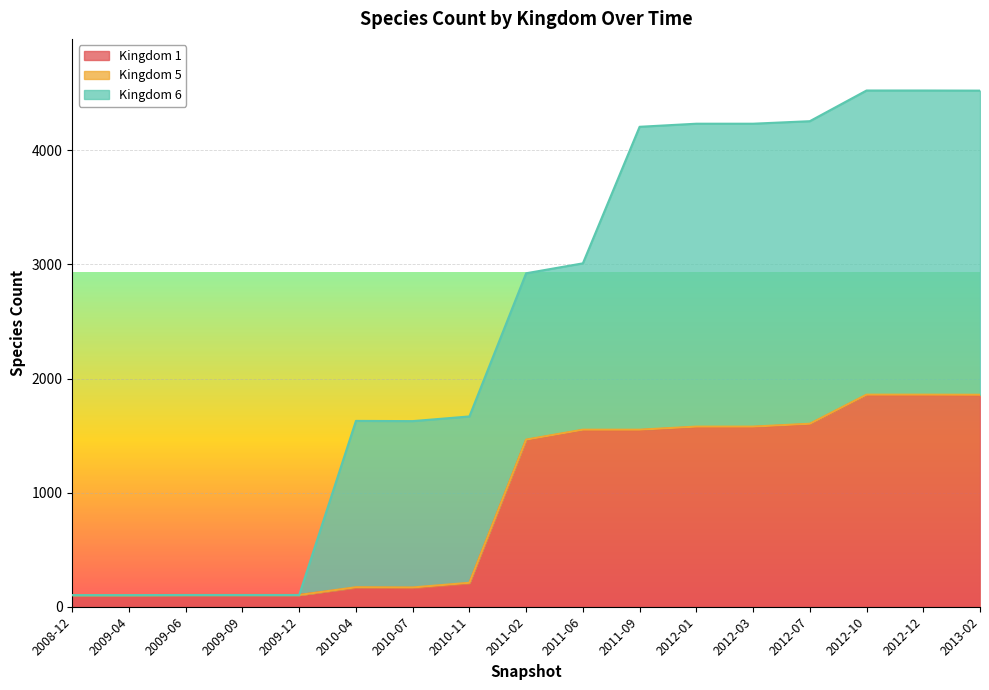

What is the difference between the second highest and second lowest values in the Kingdom 6 series?

2666